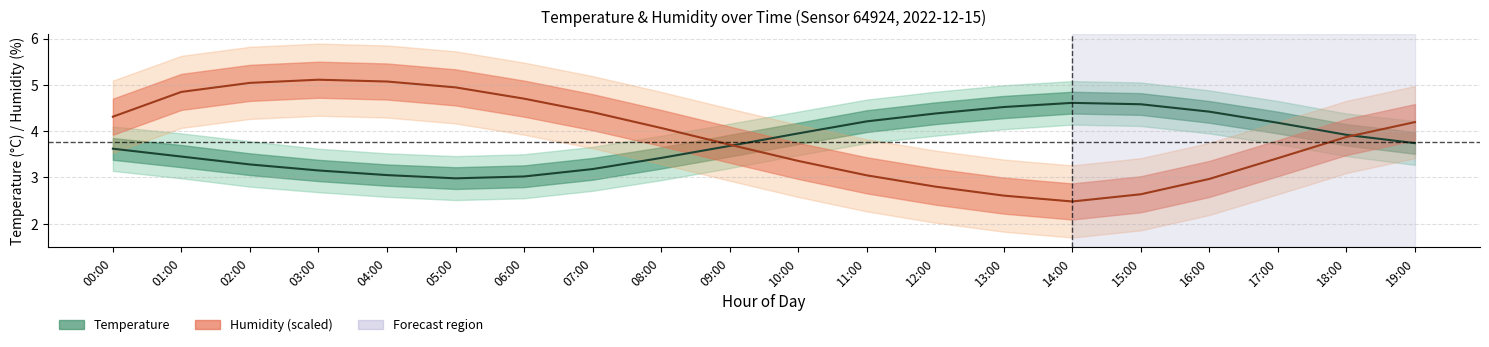

Does the chart display data point markers on the line(s)?

No